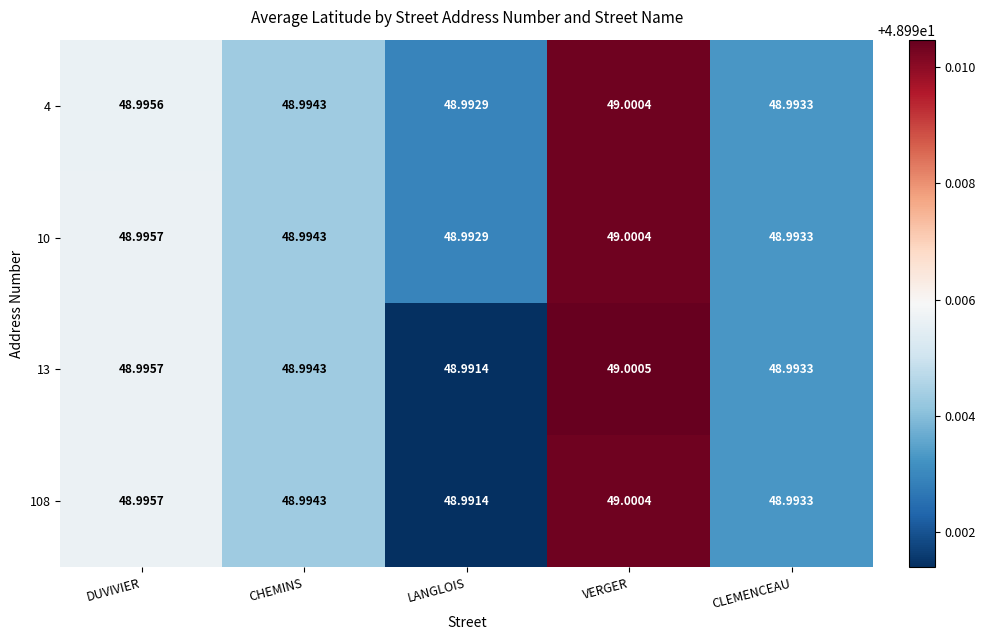

At which category is the sum across all series the highest?

VERGER